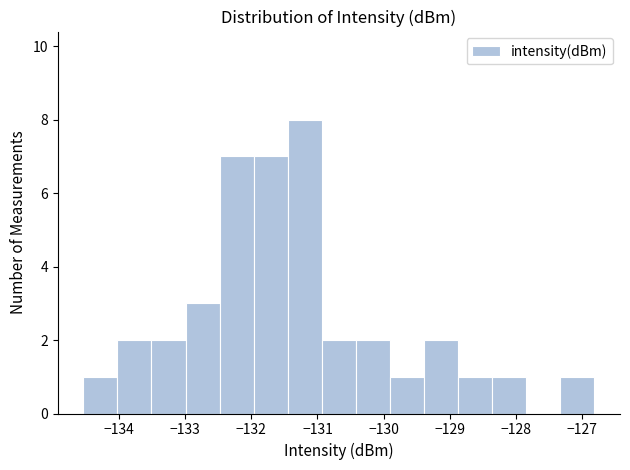

Reading left to right, transcribe this chart: for each bar, give the range it covers on the x-axis and its height. Neither the bar edges nor the heights are printed on the chart, so give them approximately, as read against the axes.

-134.5 to -134.0: 1
-134.0 to -133.5: 2
-133.5 to -133.0: 2
-133.0 to -132.5: 3
-132.5 to -132.0: 7
-132.0 to -131.4: 7
-131.4 to -130.9: 8
-130.9 to -130.4: 2
-130.4 to -129.9: 2
-129.9 to -129.4: 1
-129.4 to -128.9: 2
-128.9 to -128.4: 1
-128.4 to -127.8: 1
-127.8 to -127.3: 0
-127.3 to -126.8: 1